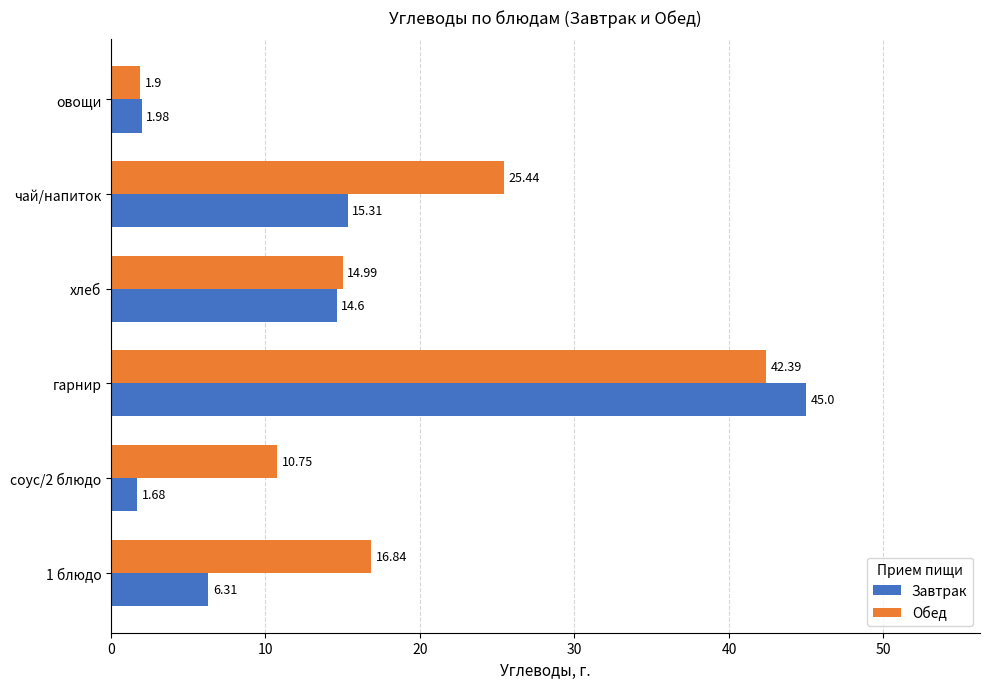

How many data points in Завтрак are less than 14?

3